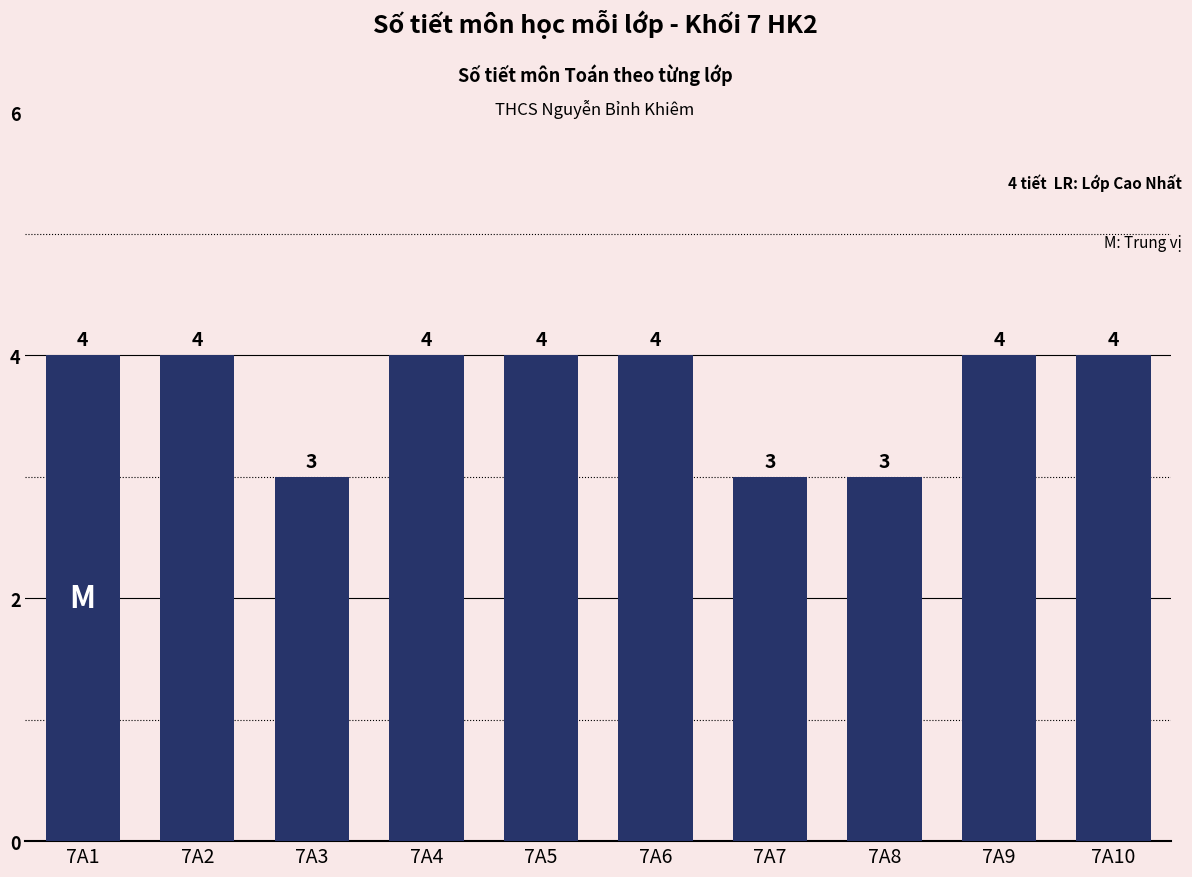

Reading left to right, transcribe all the data shown in this chart.

4	4	3	4	4	4	3	3	4	4